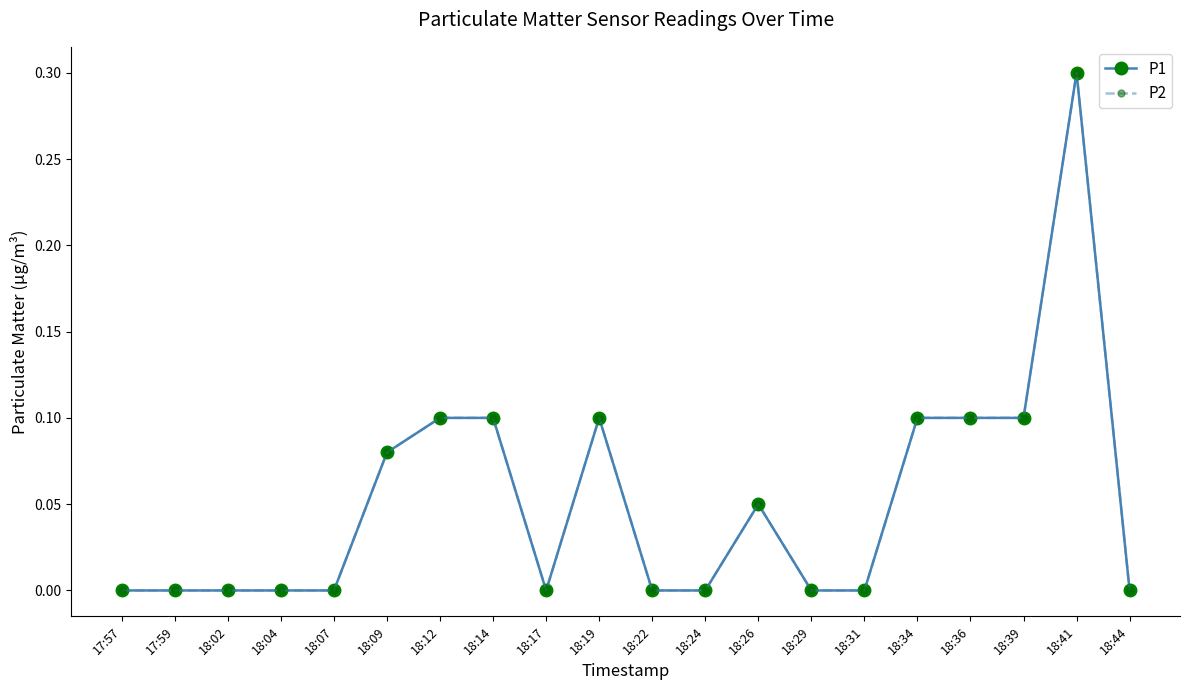

Which series changed the most between 18:09 and 18:39?

P1